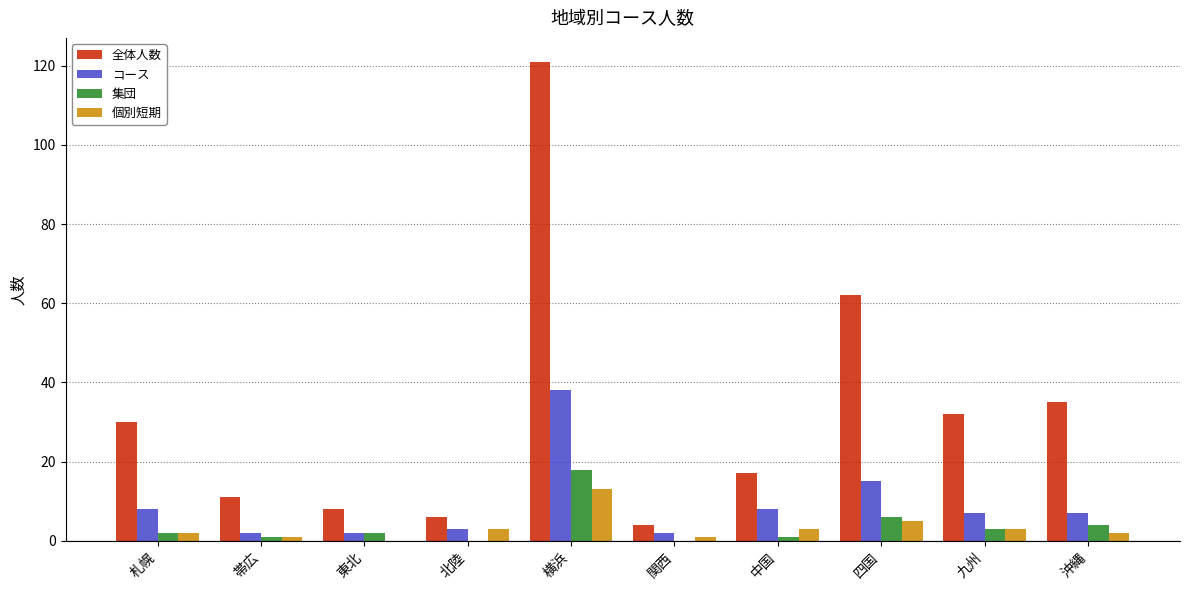

What is the total value across all series at 中国?

29